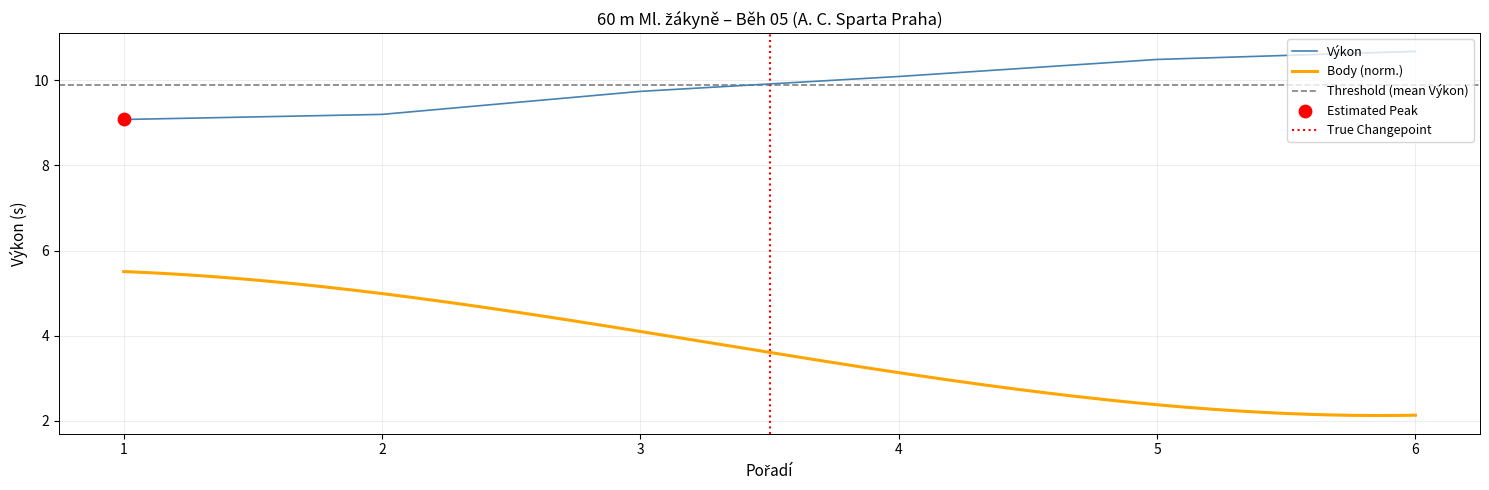

Is it true that Výkon equals 9.7 at 3?

True